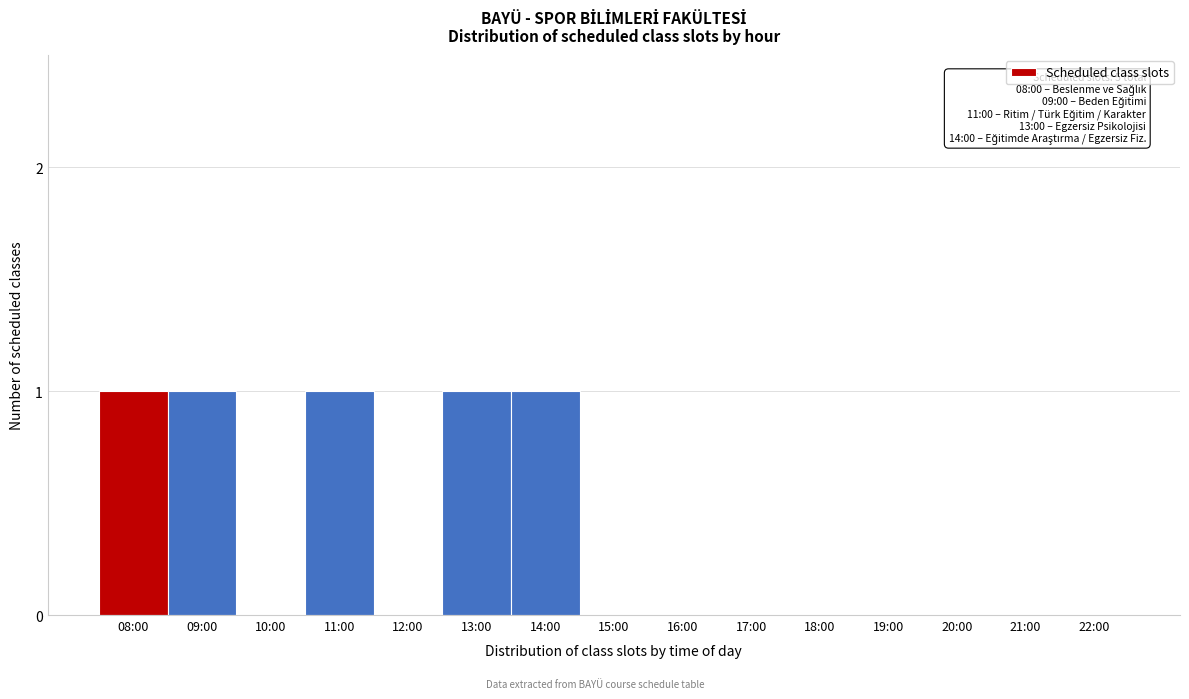

Reading left to right, extract all data points from this chart.

08:00=1	09:00=1	10:00=0	11:00=1	12:00=0	13:00=1	14:00=1	15:00=0	16:00=0	17:00=0	18:00=0	19:00=0	20:00=0	21:00=0	22:00=0